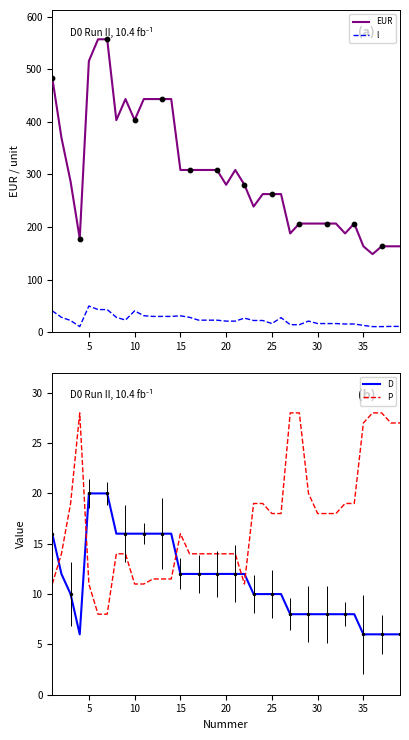

Which series has the largest total across all categories?

EUR